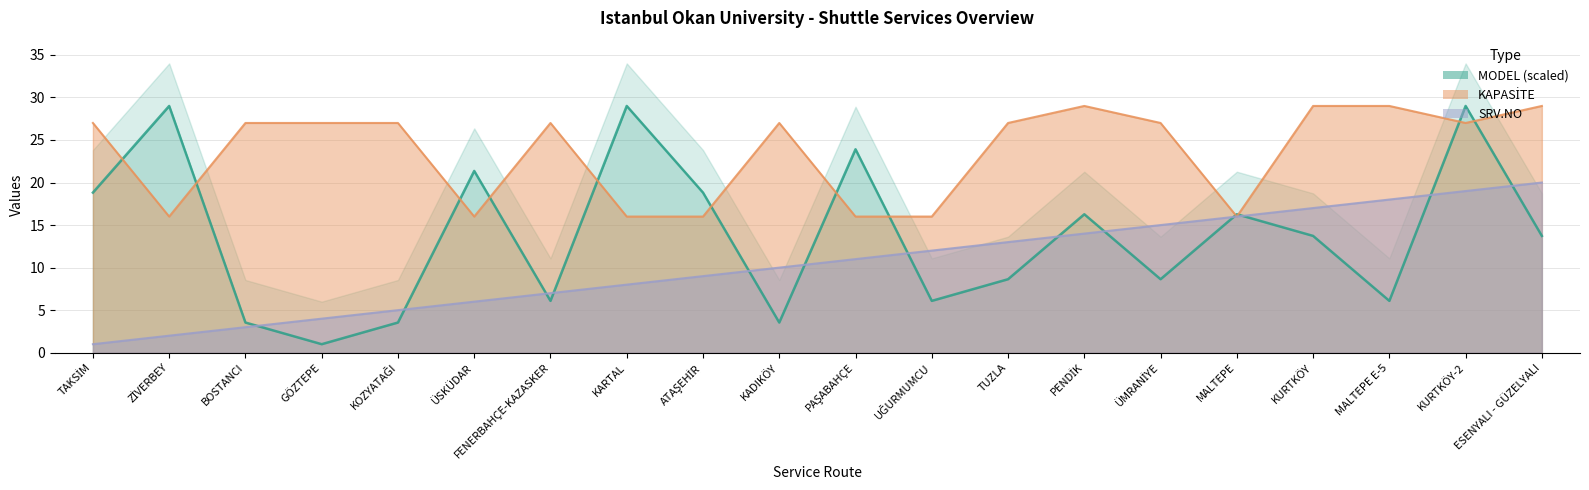

Reading left to right, extract all data points from this chart.

SRV.NO: TAKSİM=1.0	ZİVERBEY=2.0	BOSTANCI=3.0	GÖZTEPE=4.0	KOZYATAĞI=5.0	ÜSKÜDAR=6.0	FENERBAHÇE-KAZASKER=7.0	KARTAL=8.0	ATAŞEHİR=9.0	KADIKÖY=10.0	PAŞABAHÇE=11.0	UĞURMUMCU=12.0	TUZLA=13.0	PENDİK=14.0	ÜMRANİYE=15.0	MALTEPE=16.0	KURTKÖY=17.0	MALTEPE E-5=18.0	KURTKÖY-2=19.0	ESENYALI - GÜZELYALI=20.0
MODEL: TAKSİM=18.8	ZİVERBEY=29.0	BOSTANCI=3.5	GÖZTEPE=1.0	KOZYATAĞI=3.5	ÜSKÜDAR=21.4	FENERBAHÇE-KAZASKER=6.1	KARTAL=29.0	ATAŞEHİR=18.8	KADIKÖY=3.5	PAŞABAHÇE=23.9	UĞURMUMCU=6.1	TUZLA=8.6	PENDİK=16.3	ÜMRANİYE=8.6	MALTEPE=16.3	KURTKÖY=13.7	MALTEPE E-5=6.1	KURTKÖY-2=29.0	ESENYALI - GÜZELYALI=13.7
KAPASİTE: TAKSİM=27.0	ZİVERBEY=16.0	BOSTANCI=27.0	GÖZTEPE=27.0	KOZYATAĞI=27.0	ÜSKÜDAR=16.0	FENERBAHÇE-KAZASKER=27.0	KARTAL=16.0	ATAŞEHİR=16.0	KADIKÖY=27.0	PAŞABAHÇE=16.0	UĞURMUMCU=16.0	TUZLA=27.0	PENDİK=29.0	ÜMRANİYE=27.0	MALTEPE=16.0	KURTKÖY=29.0	MALTEPE E-5=29.0	KURTKÖY-2=27.0	ESENYALI - GÜZELYALI=29.0